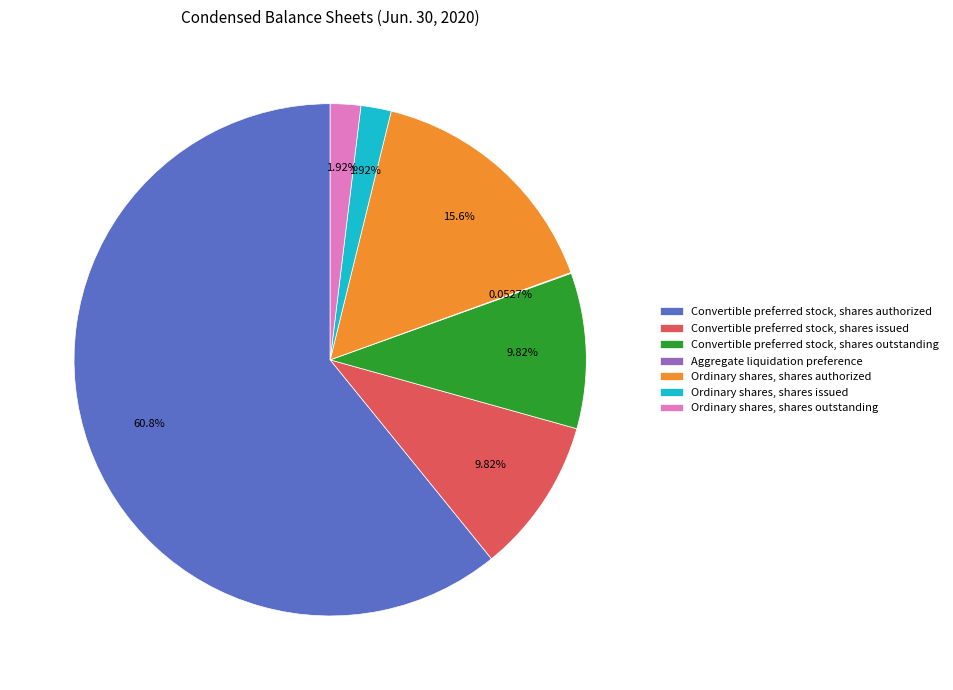

What is the largest slice in the pie chart?

Convertible preferred stock, shares authorized